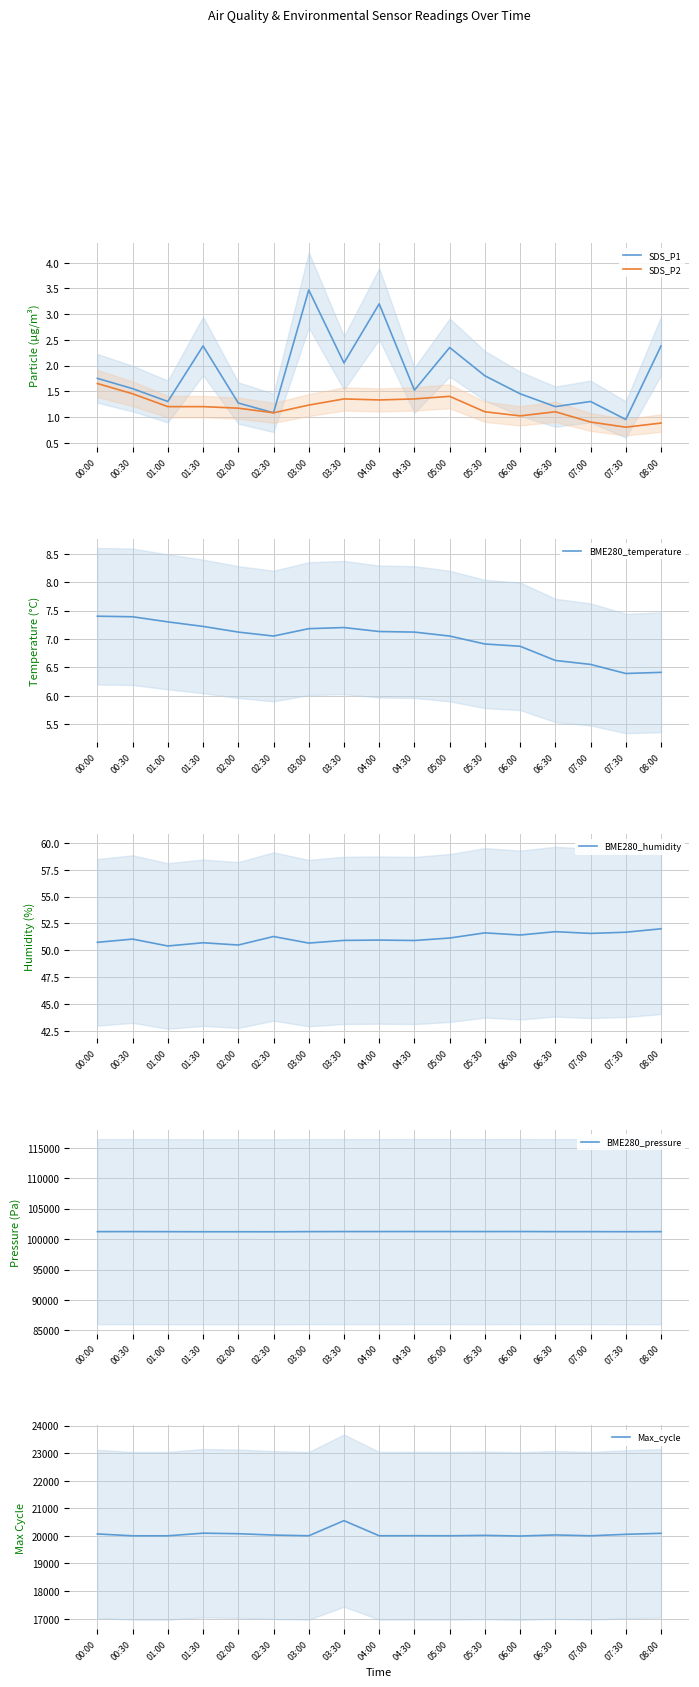

True or false: SDS_P1 and Max_cycle intersect in this chart.

False